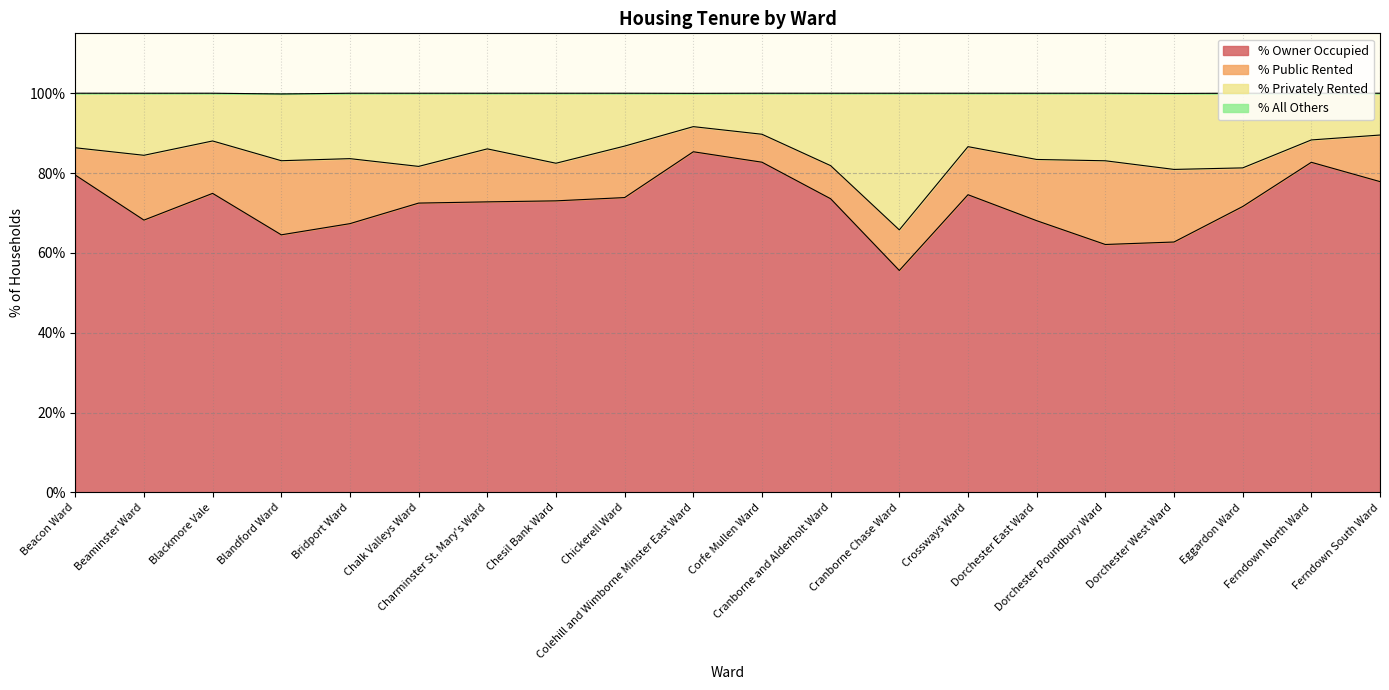

What is the highest value of the % Owner Occupied series?

85.3